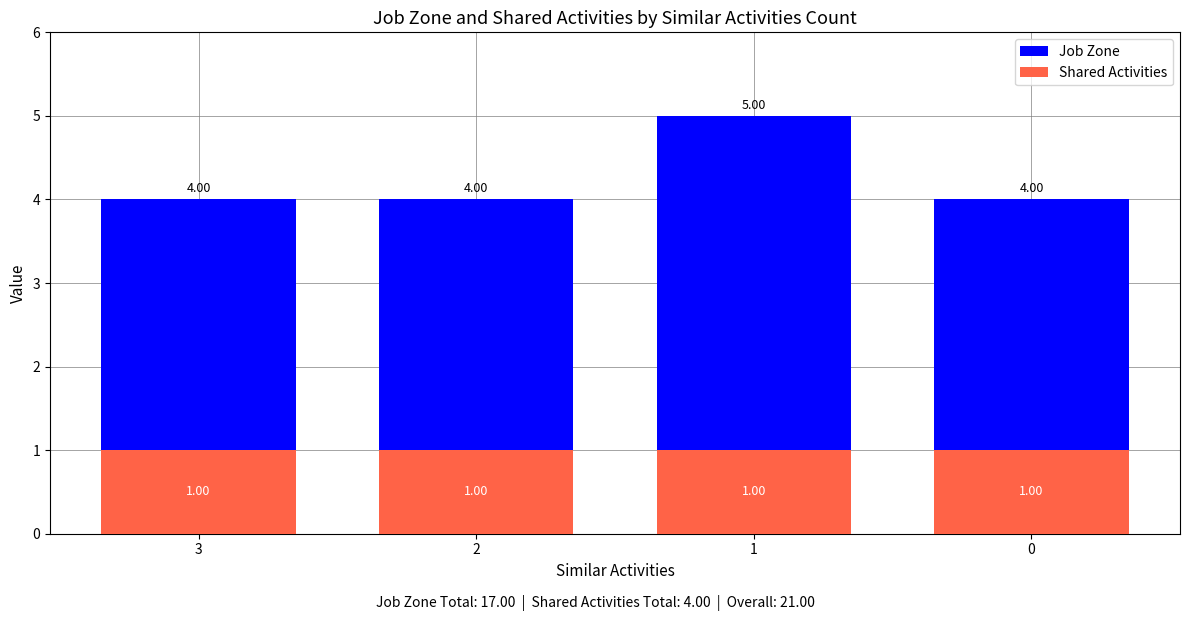

List the series in order of their overall mean, lowest first.

Shared Activities, Job Zone